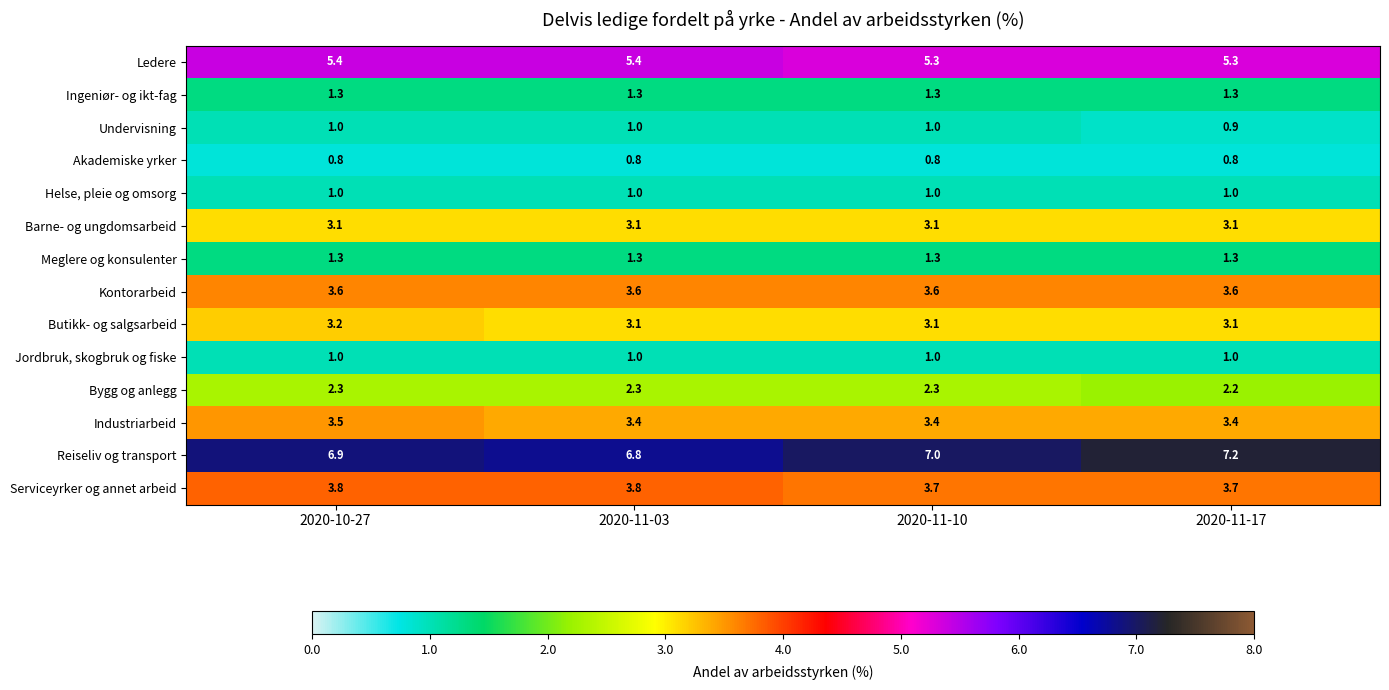

Between 2020-11-03 and 2020-11-17, which series saw the biggest shift?

Reiseliv og transport